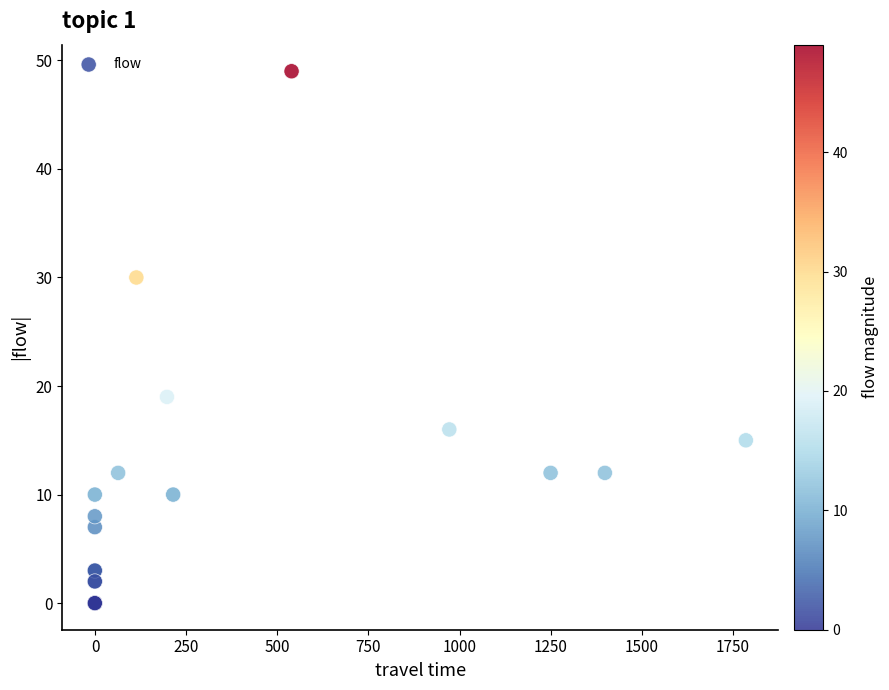

What Y value in the scatter plot is closest to 24?

19